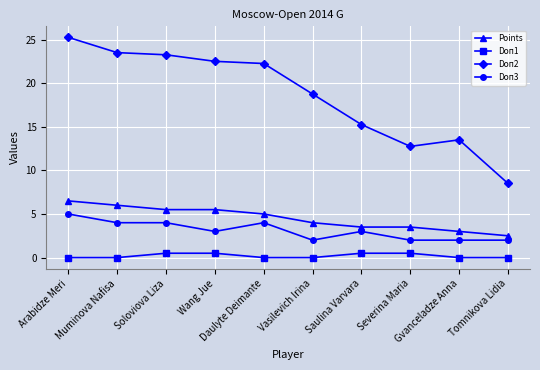

Rank the series by their maximum value, from highest to lowest.

Doп2, Points, Doп3, Doп1